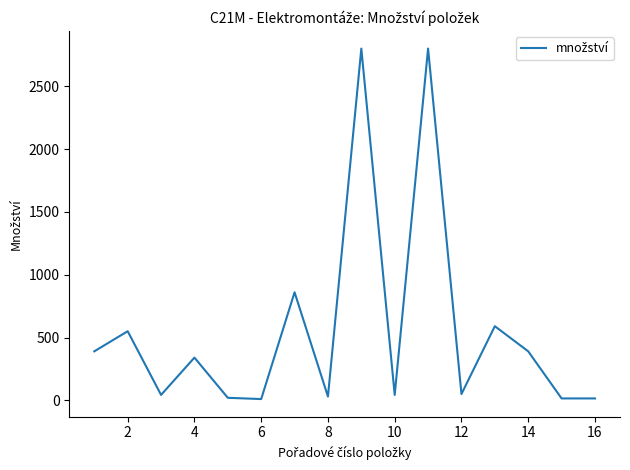

What is the smallest value displayed?

10